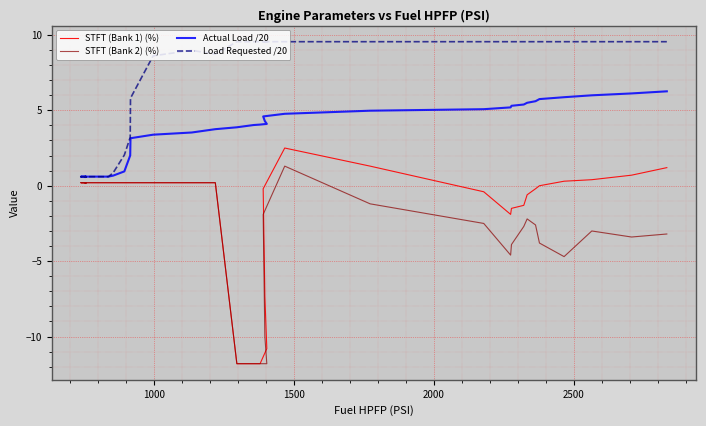

True or false: Load Requested /20 has a value of 0.1 at 500.

False